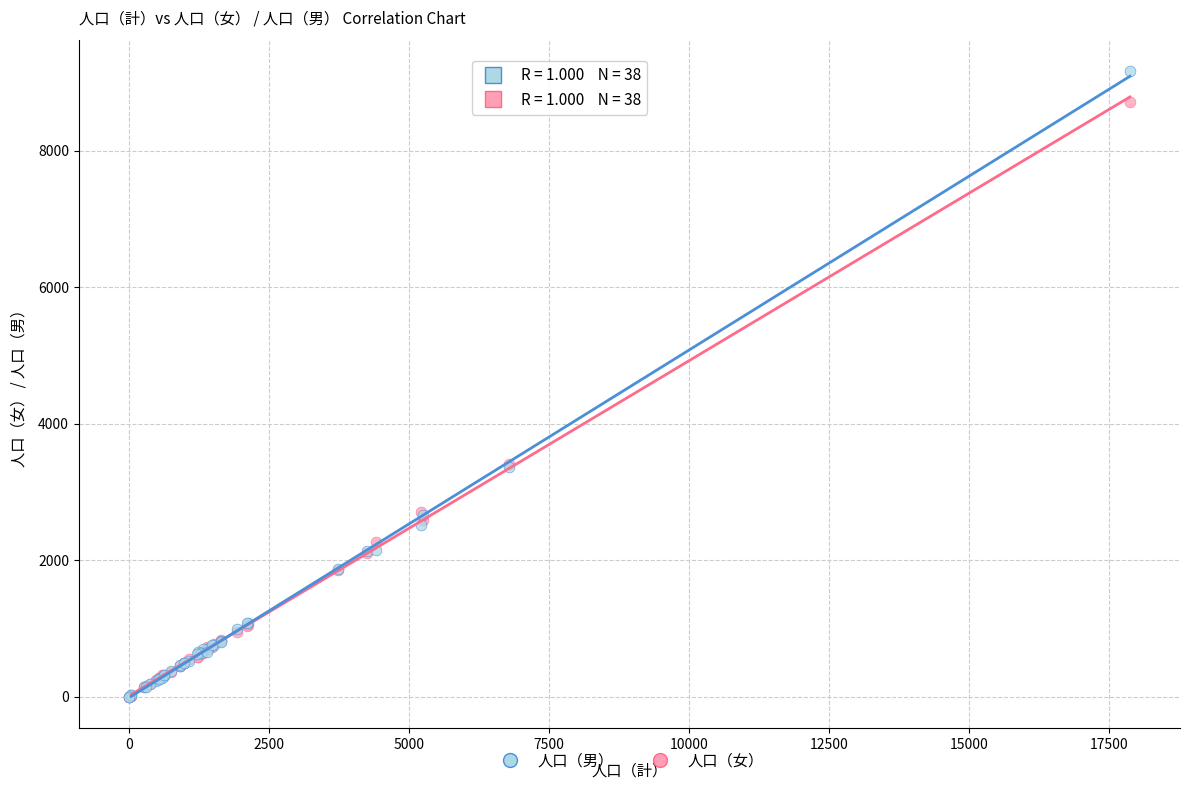

What are all the series names shown in the legend?

人口（男）, 人口（女）